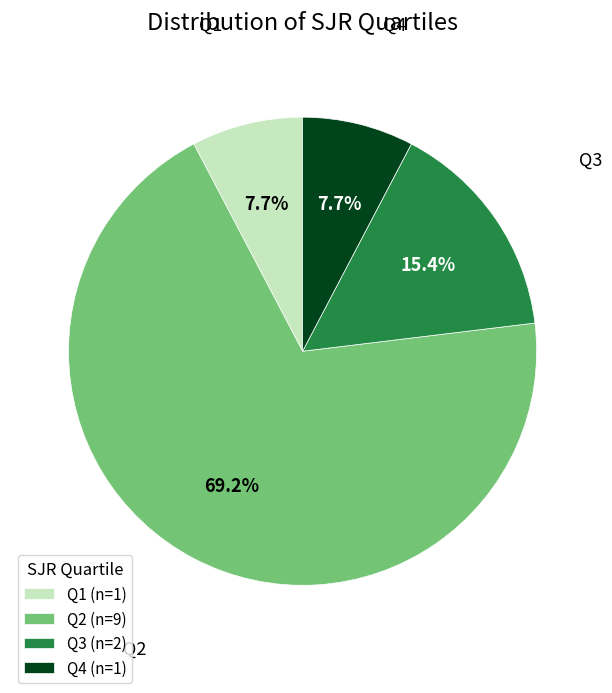

Combined, do Q2 and Q3 account for over 50%?

Yes